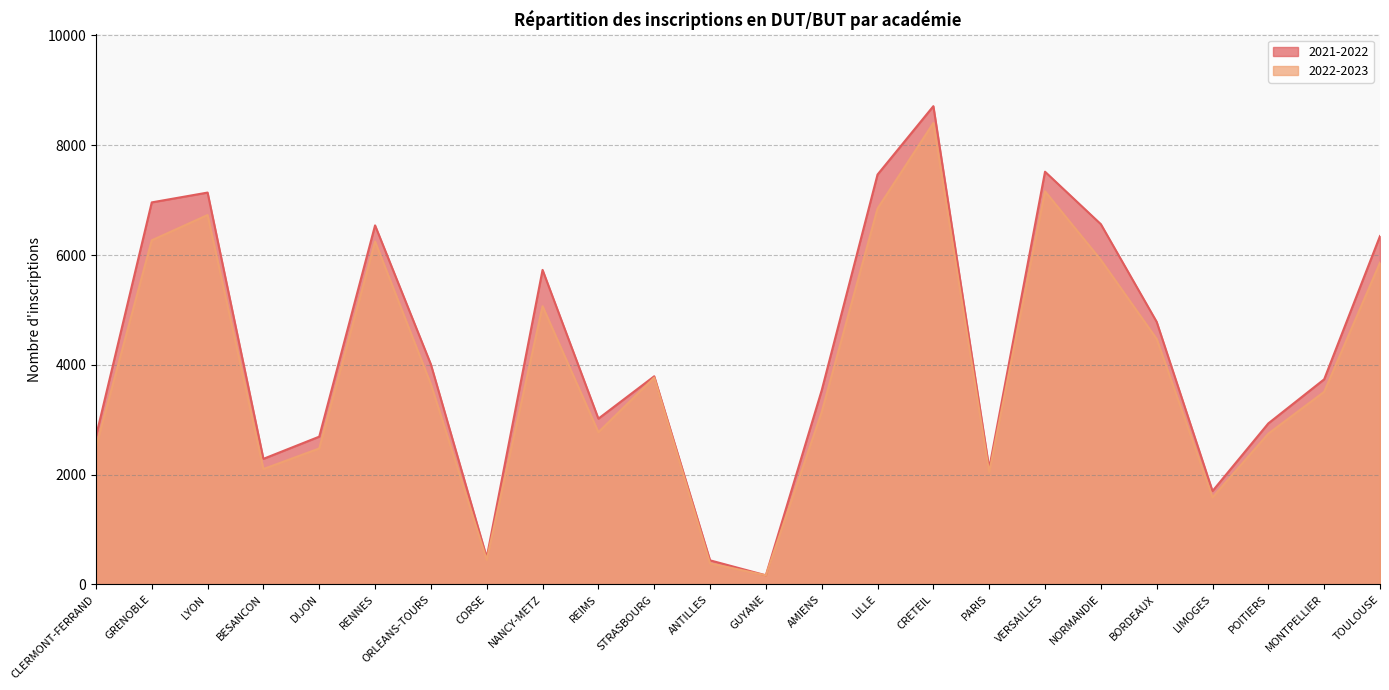

Does the chart display data point markers on the line(s)?

No